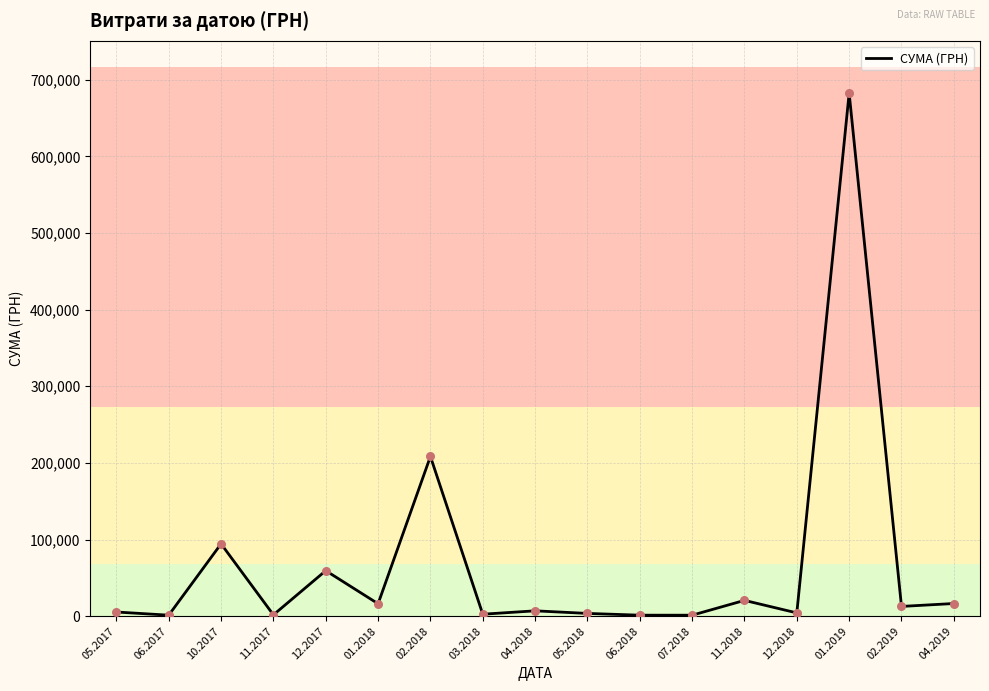

Approximately how many times larger is the value at 03.2018 compared to 04.2018?

0.4